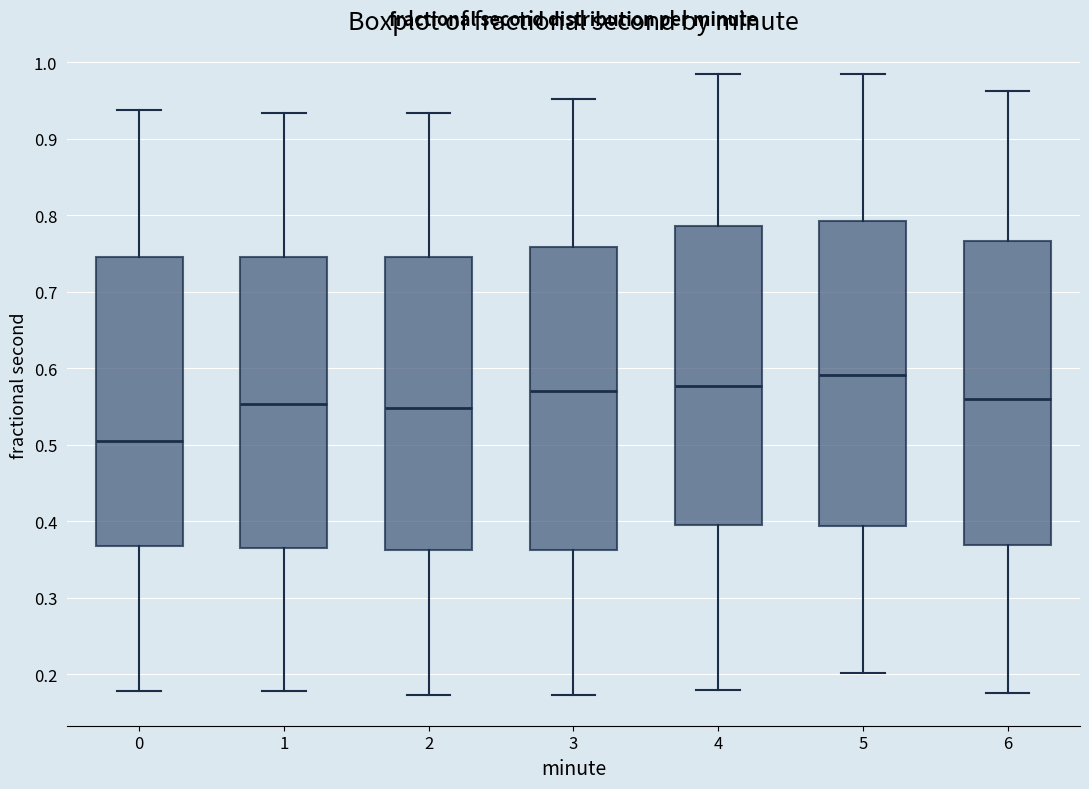

Which box has the highest median line?

5